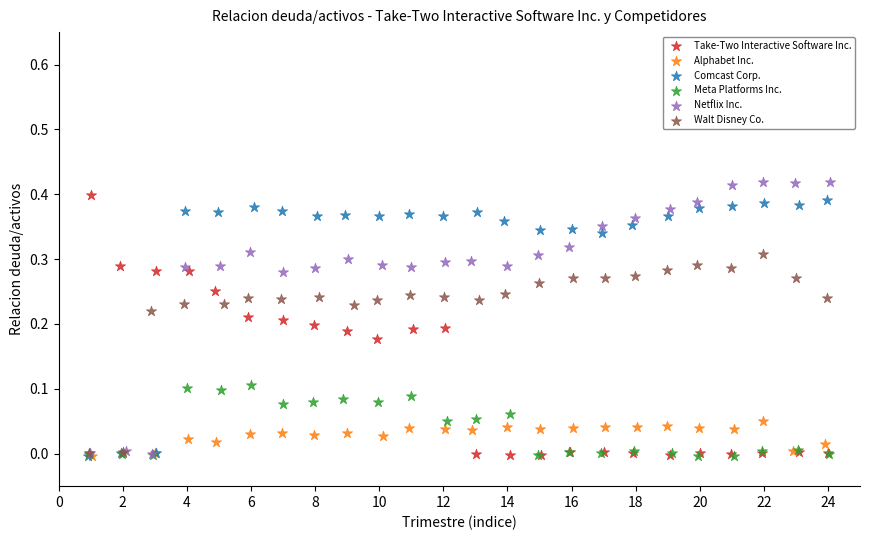

Which series reaches the maximum Y coordinate?

Netflix Inc.